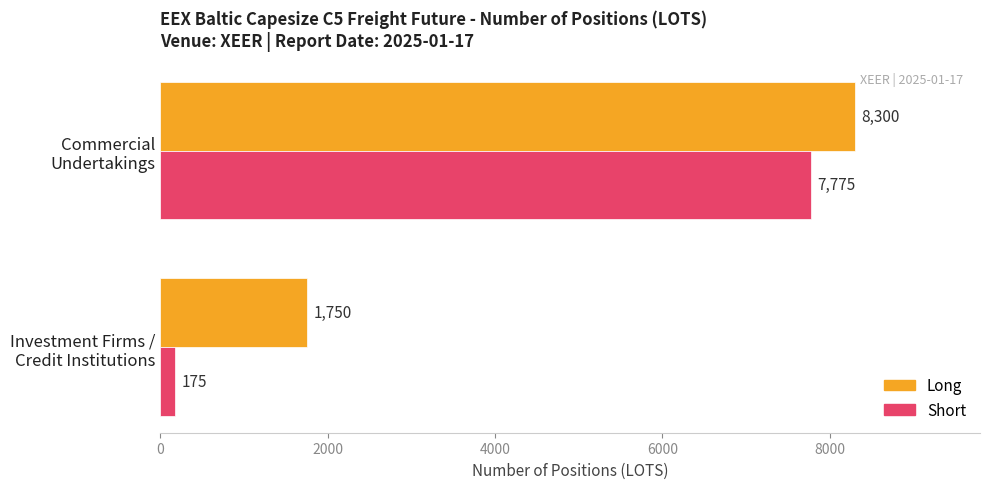

What is the difference between the maximum and minimum values in the Short series?

7600